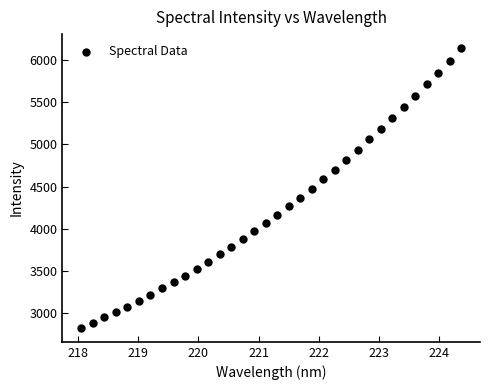

What is the range of Y values (max minus min)?

3312.9